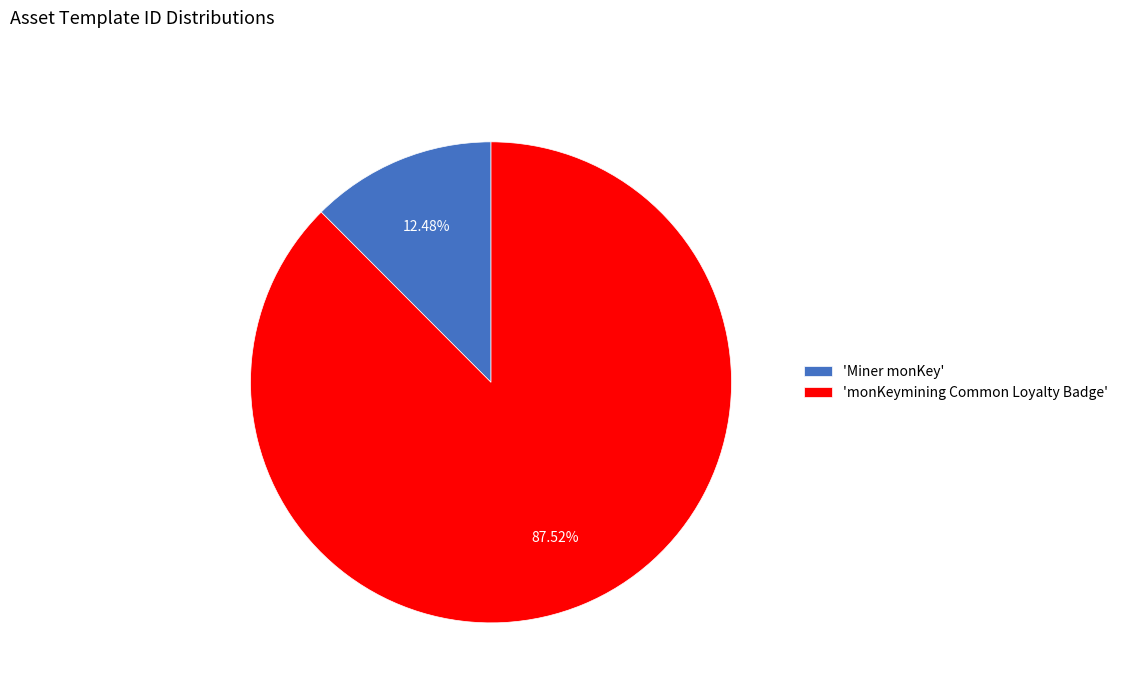

Which slice is the smallest?

'Miner monKey'